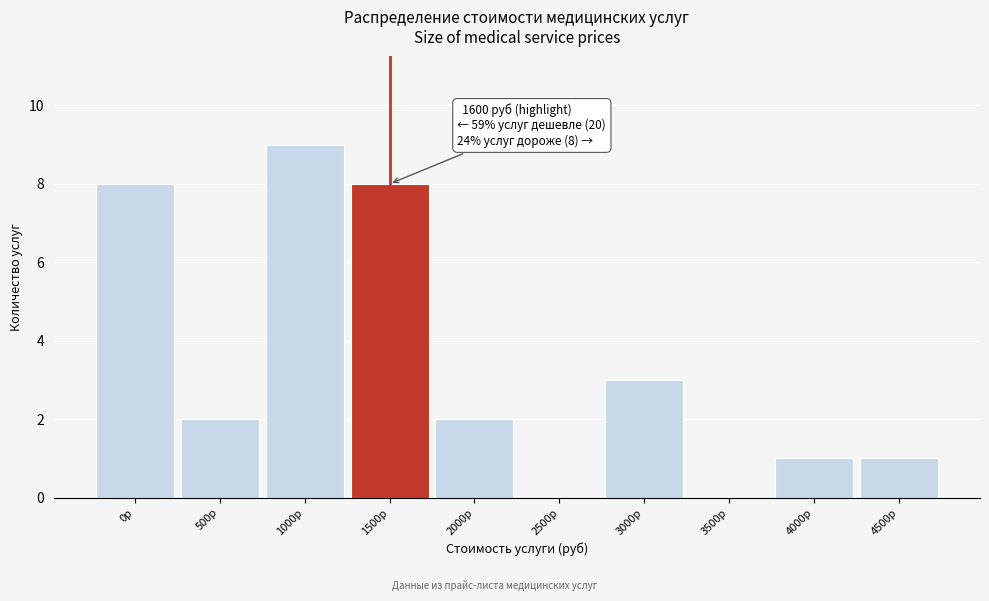

Reading left to right, what are all the values shown in this chart?

0р=8	500р=2	1000р=9	1500р=8	2000р=2	2500р=0	3000р=3	3500р=0	4000р=1	4500р=1